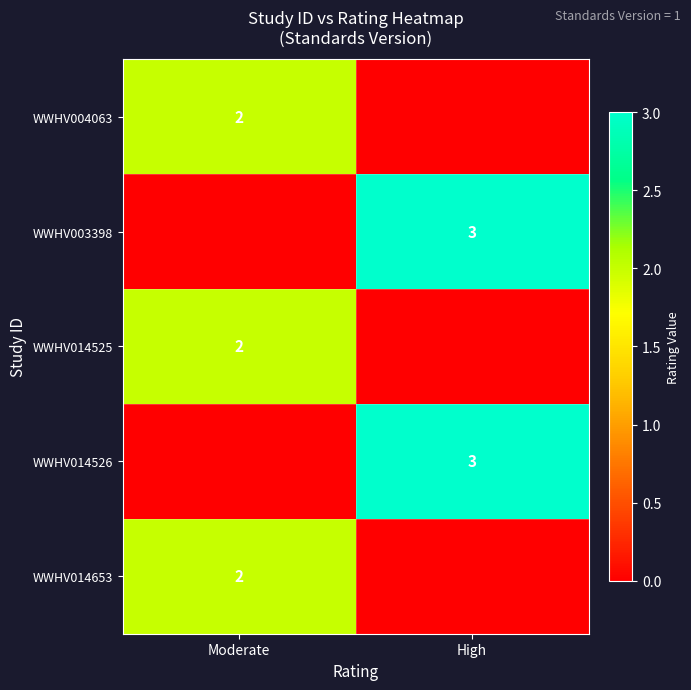

The WWHV014653 series shows 3 at Moderate. True or false?

False